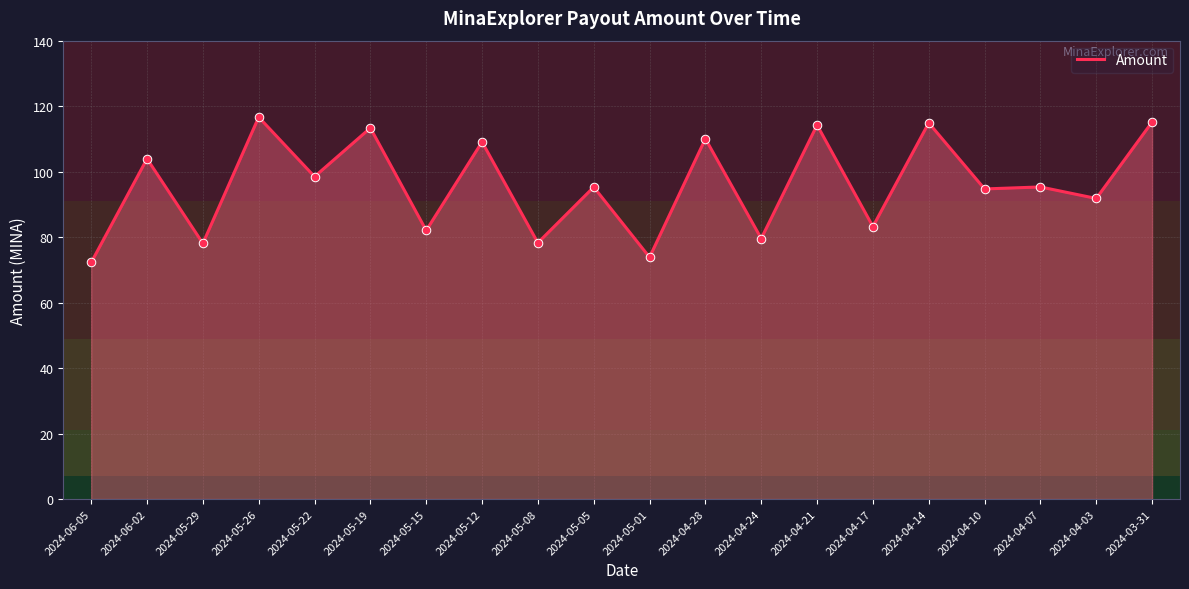

Between 2024-05-08 and 2024-05-12, which is larger?

2024-05-12